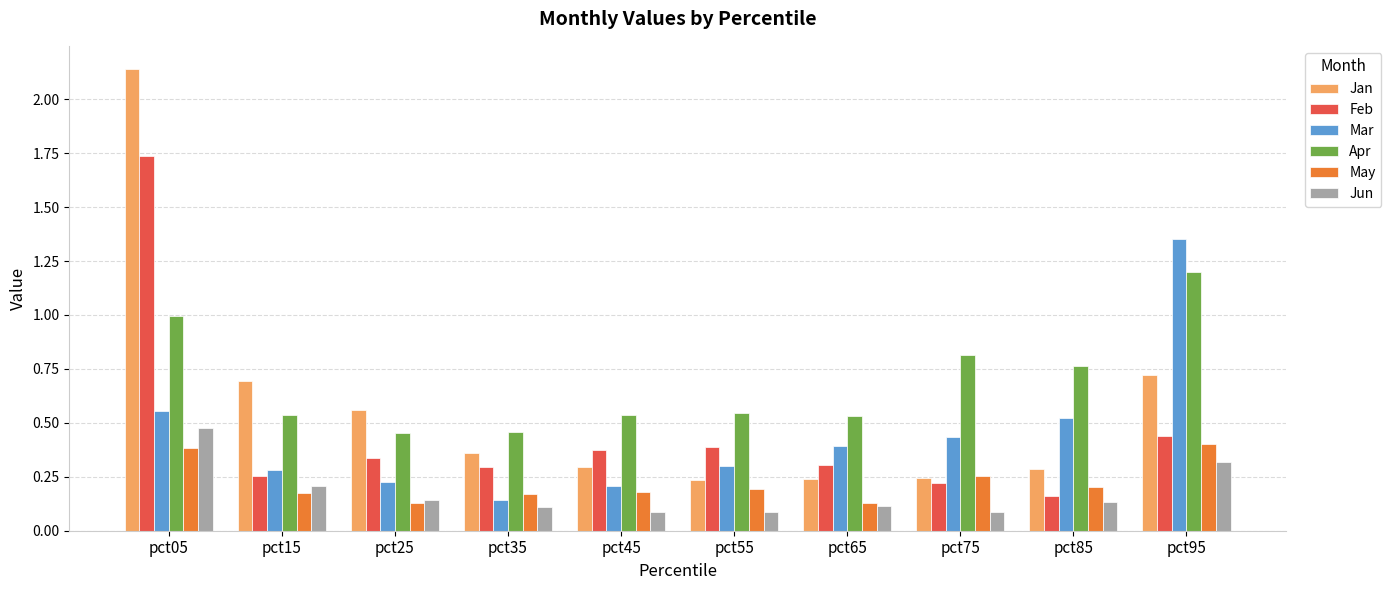

What is the difference between the maximum and second lowest values in the Mar series?

1.1